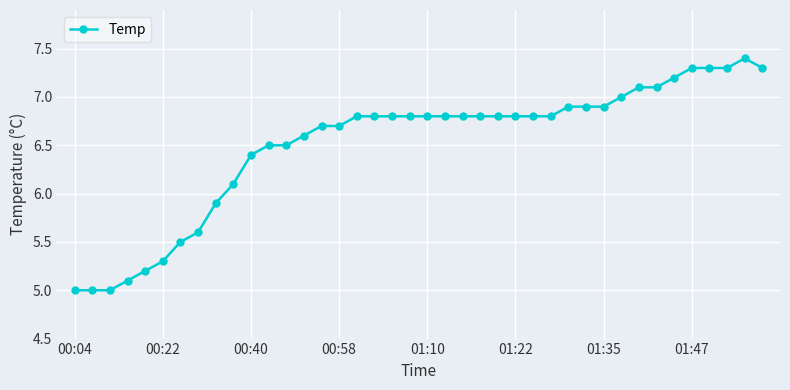

What is the minimum value shown in the chart?

5.0